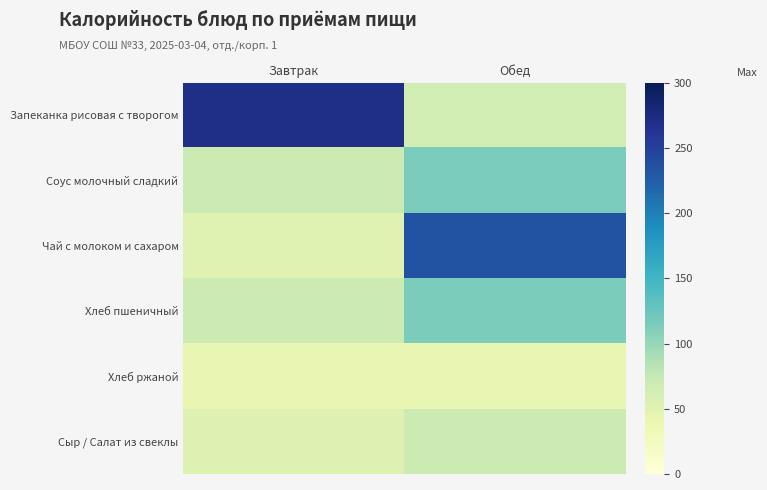

Reading left to right, what are all the values shown in this chart?

Запеканка рисовая с творогом: Завтрак=269.4	Обед=63.8
Соус молочный сладкий: Завтрак=69.7	Обед=115.6
Чай с молоком и сахаром: Завтрак=50.9	Обед=233.7
Хлеб пшеничный: Завтрак=70.3	Обед=113.8
Хлеб ржаной: Завтрак=42.7	Обед=42.7
Сыр / Салат из свеклы: Завтрак=53.8	Обед=70.3